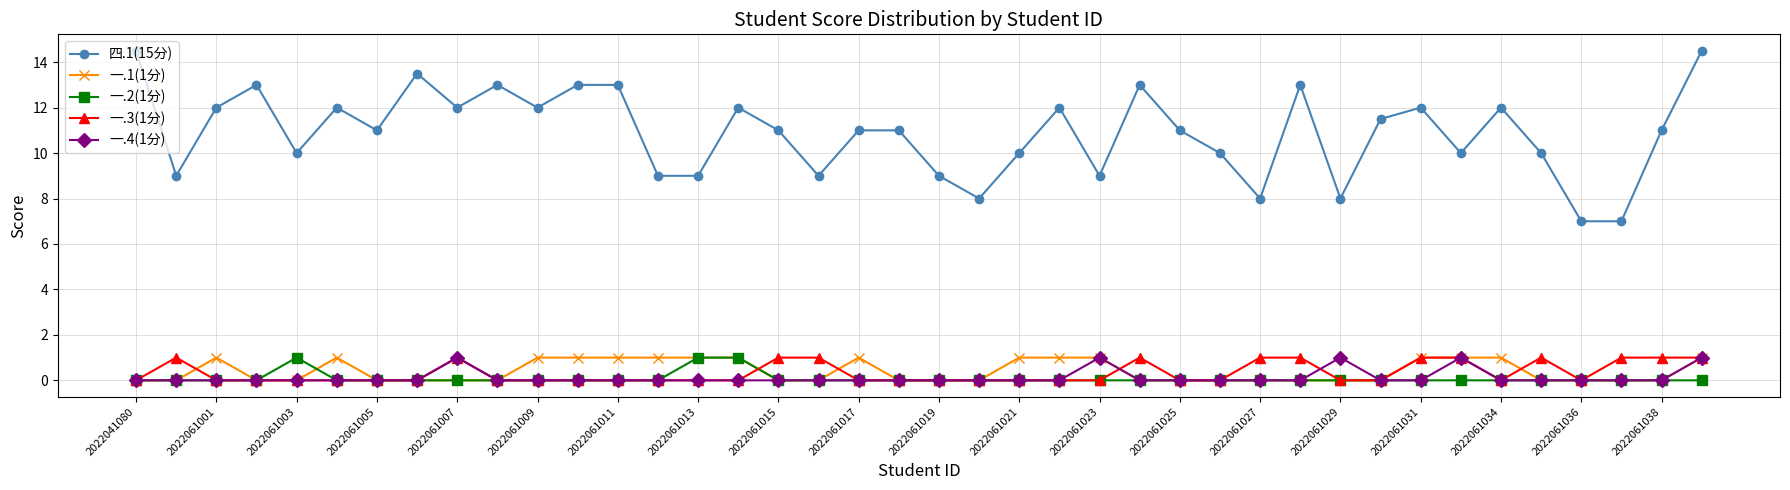

Does the chart display data point markers on the line(s)?

Yes